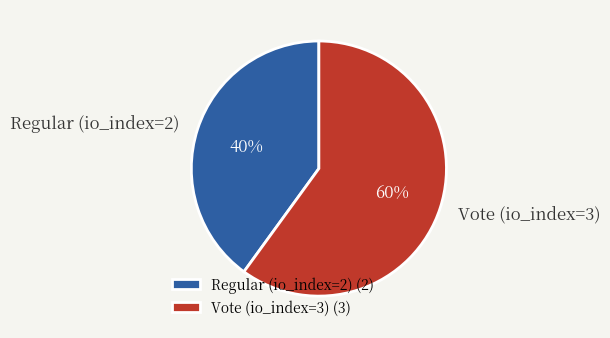

Between Regular (io_index=2) and Vote (io_index=3), which is larger?

Vote (io_index=3)